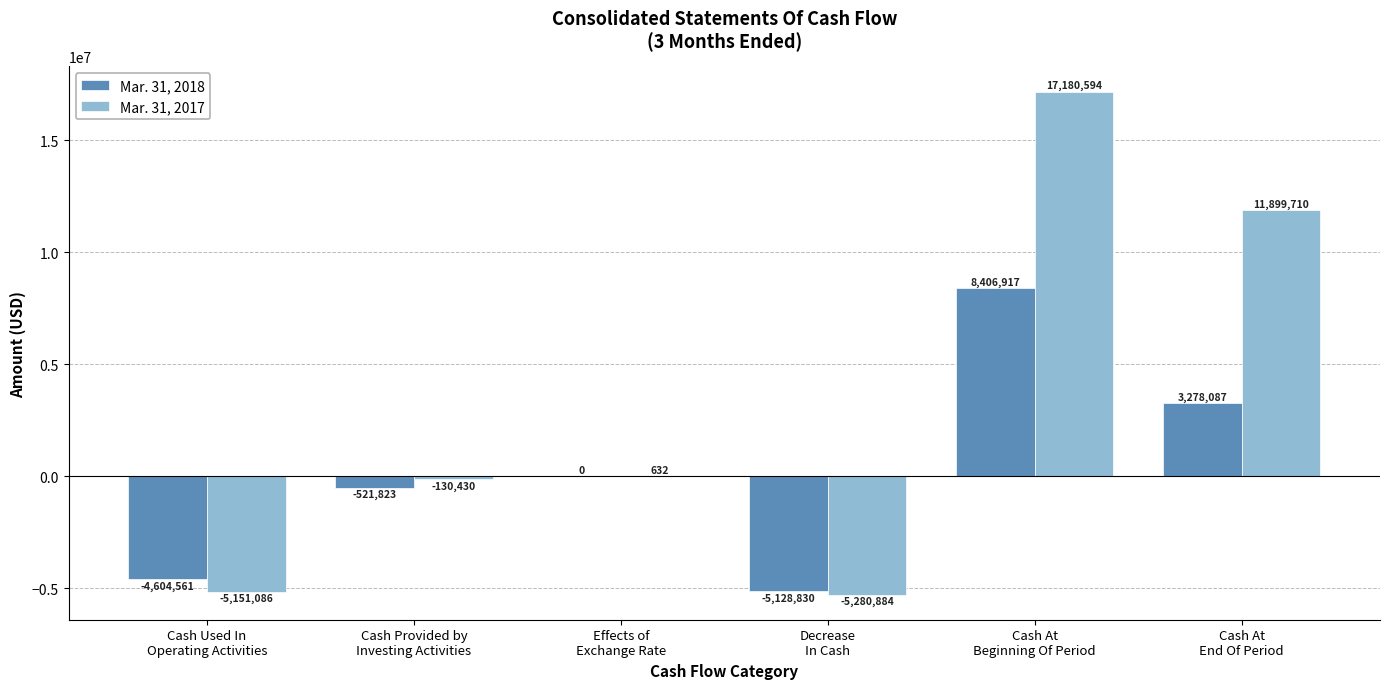

Reading right to left, what are all the values shown in this chart?

Mar. 31, 2018: 3278087	8406917	-5128830	0	-521823	-4604561
Mar. 31, 2017: 11899710	17180594	-5280884	632	-130430	-5151086